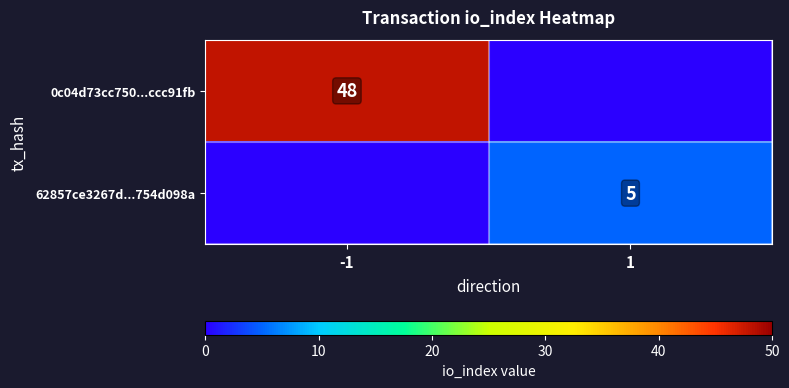

The 62857ce3267d...754d098a series shows 5 at 1. True or false?

True